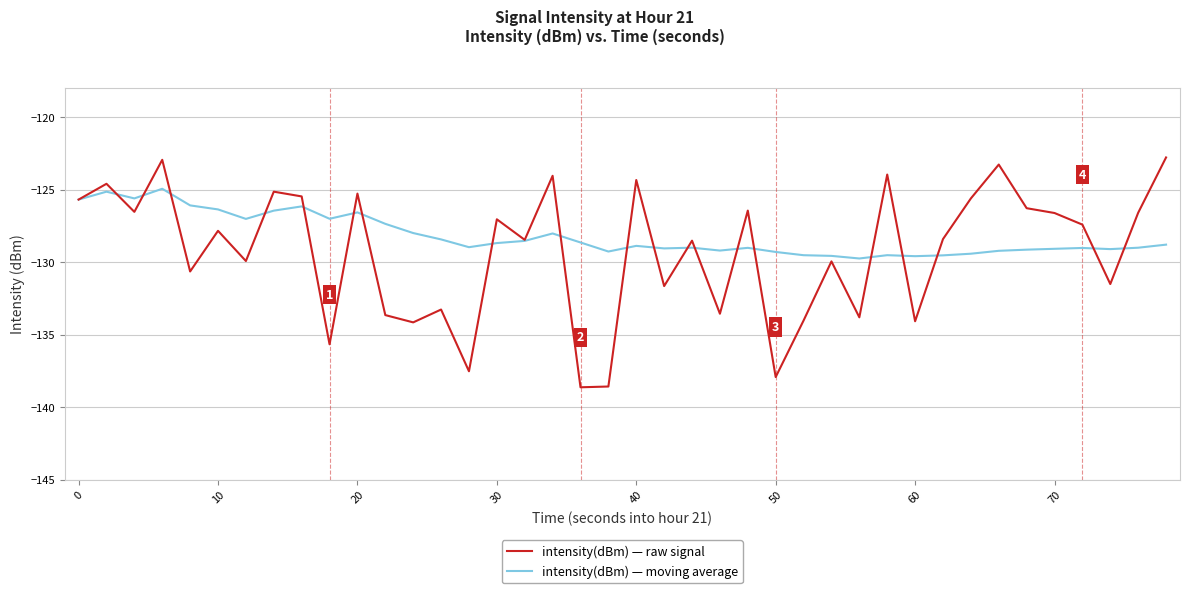

Which series has the largest total across all categories?

intensity(dBm) — moving average